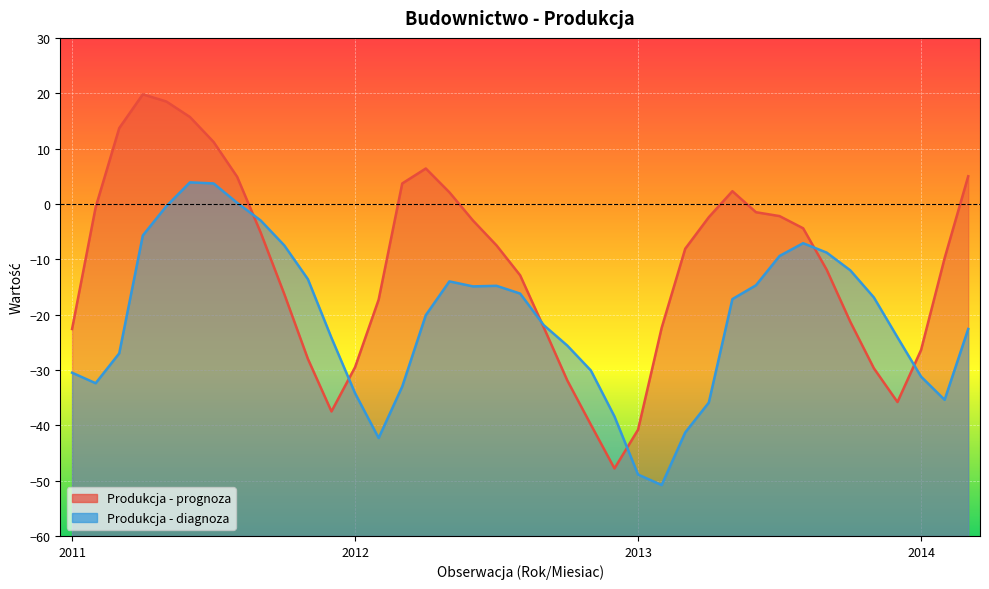

Which has a higher value, 15 or 22?

15